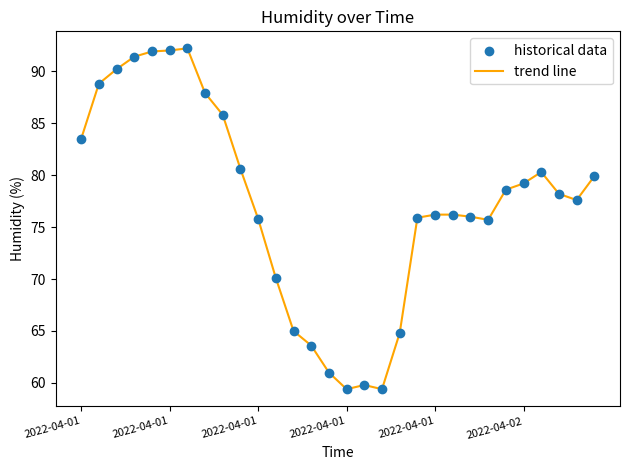

What is the difference between the maximum and minimum values?

32.8